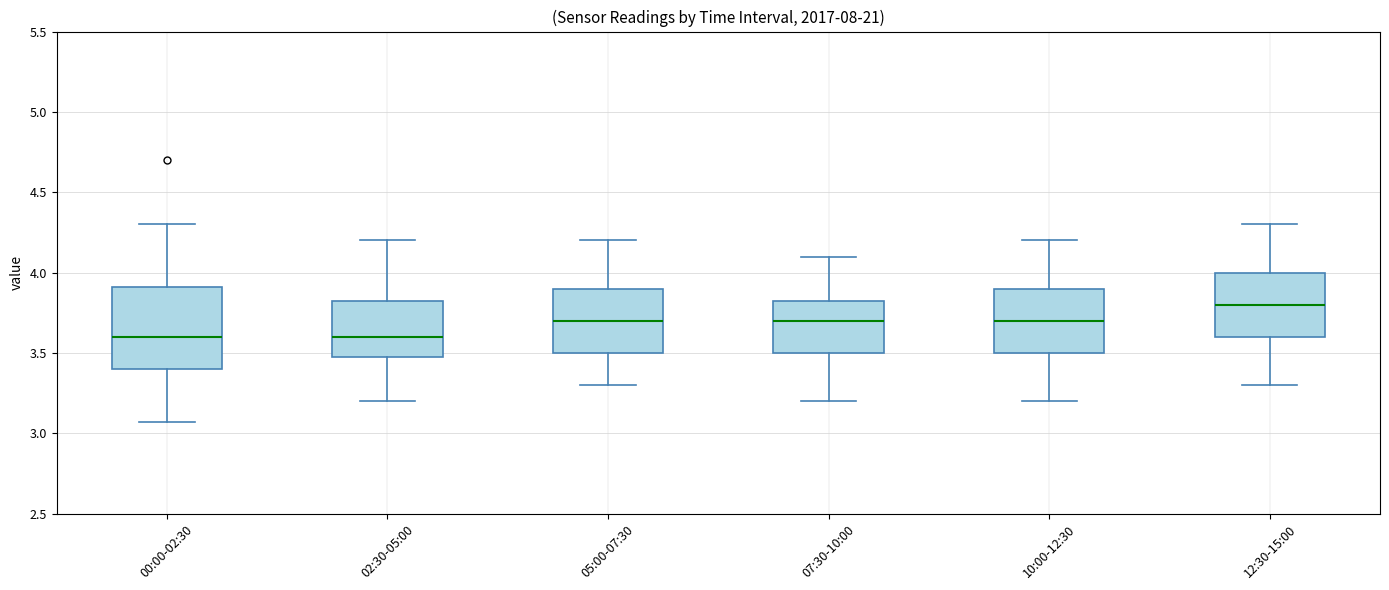

Which box has the highest median line?

12:30-15:00